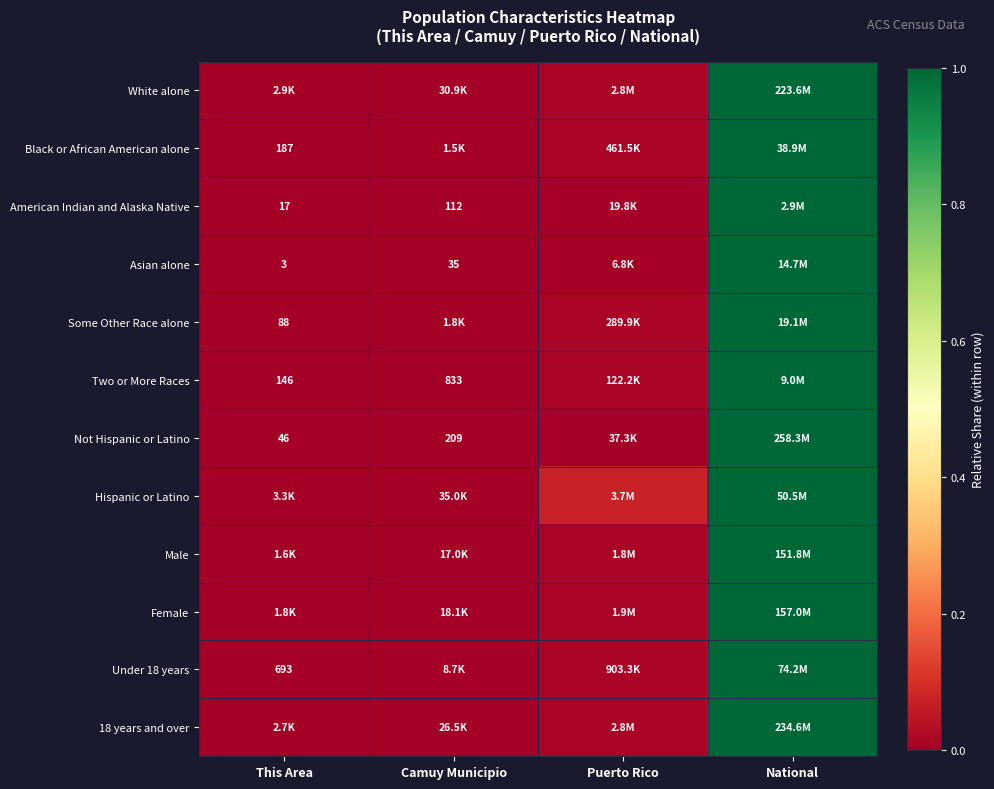

Count the number of categories in the chart.

4